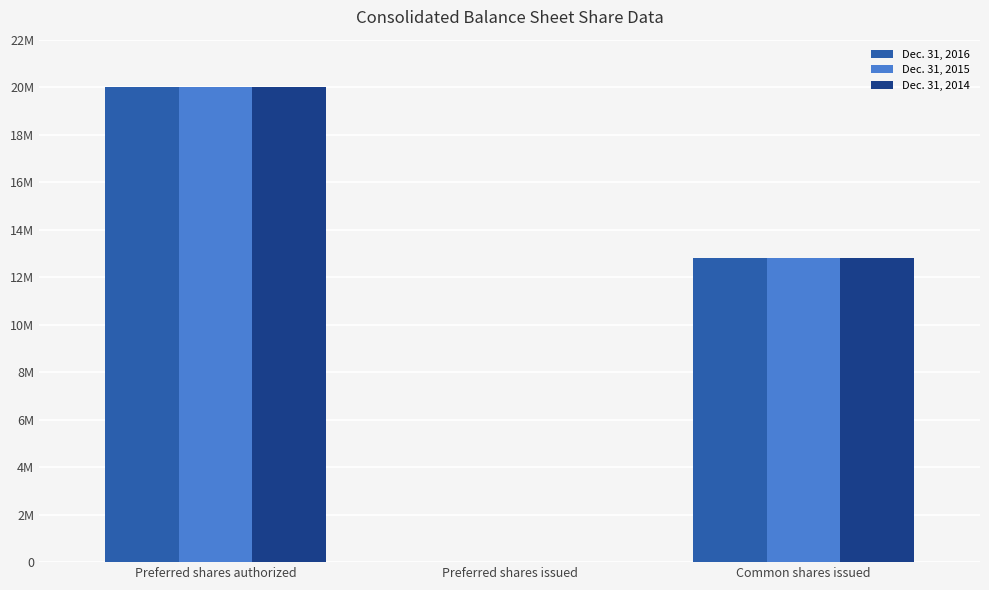

The value of Dec. 31, 2015 at Common shares issued is 16857504. True or false?

False